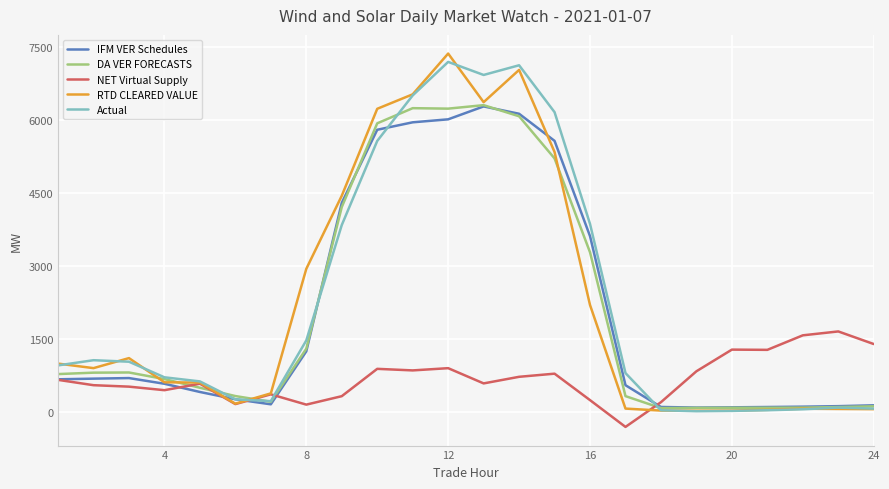

What is the maximum value shown in the chart?

7362.6